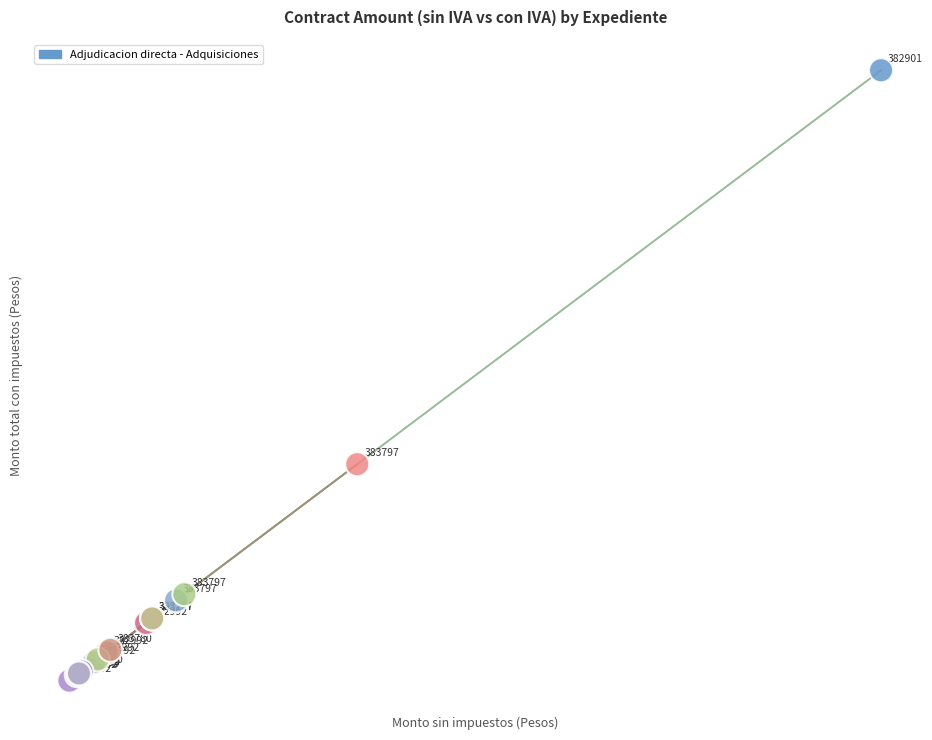

What Y value in the scatter plot is closest to 1776?

1265.0